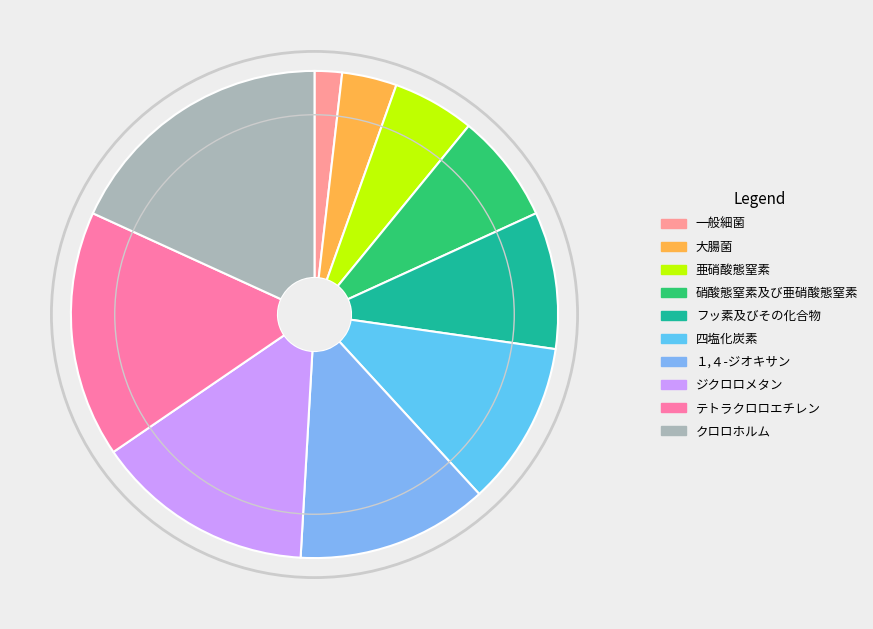

Is it true that 亜硝酸態窒素 is 1% of the pie?

False